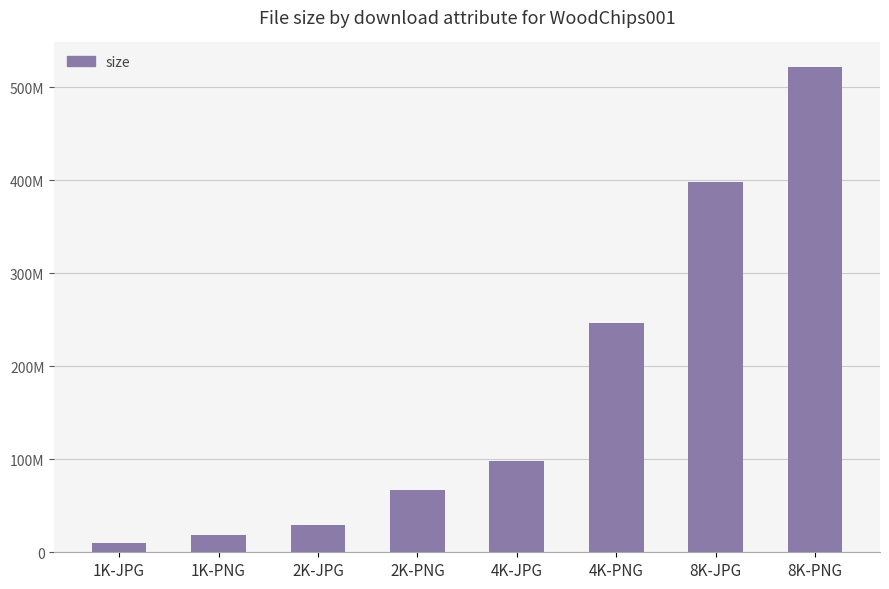

Are the bars horizontal?

No